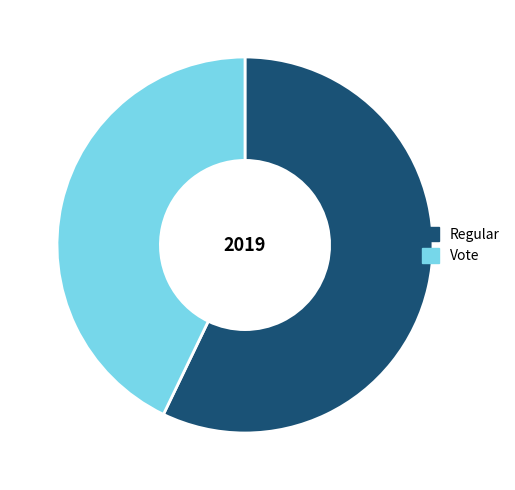

Rank the categories by value from lowest to highest.

Vote, Regular